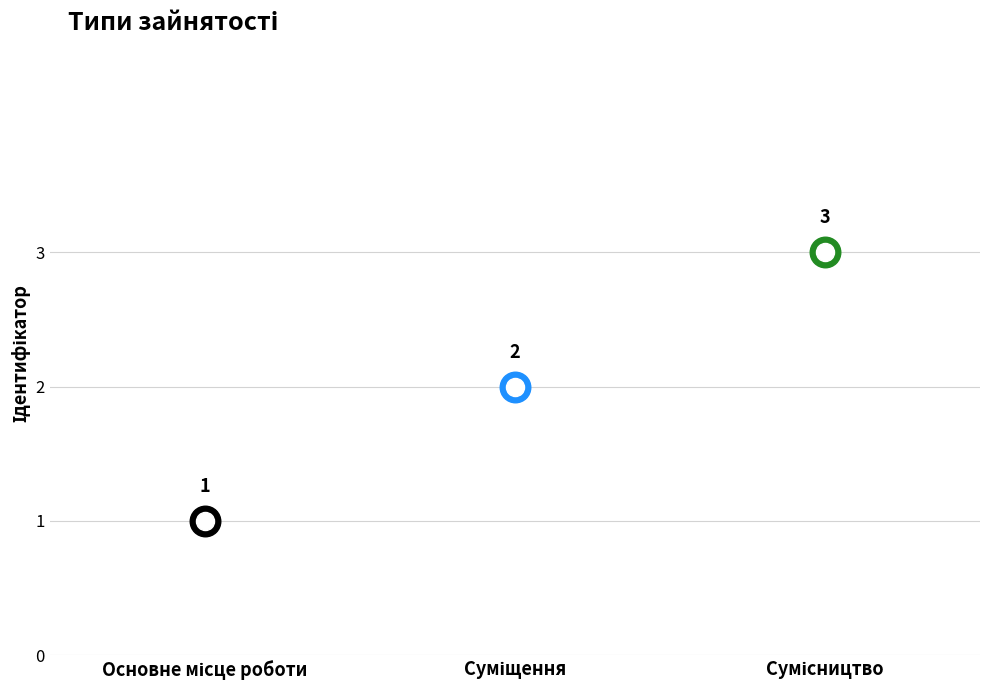

What position from the right is Сумісництво?

1